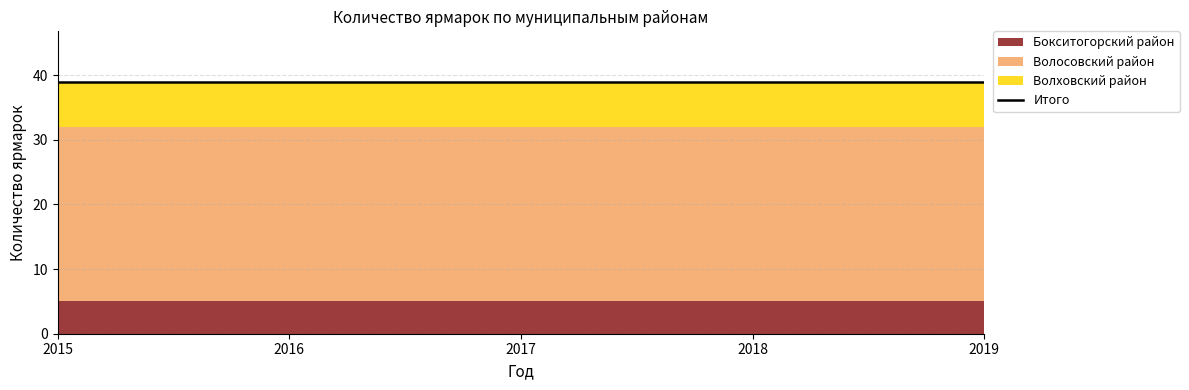

At which category does the chart reach its minimum across all series?

2015